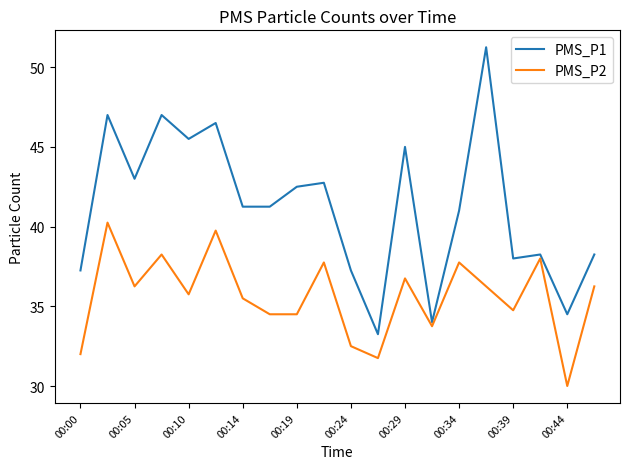

Which series has the largest range (max minus min)?

PMS_P1